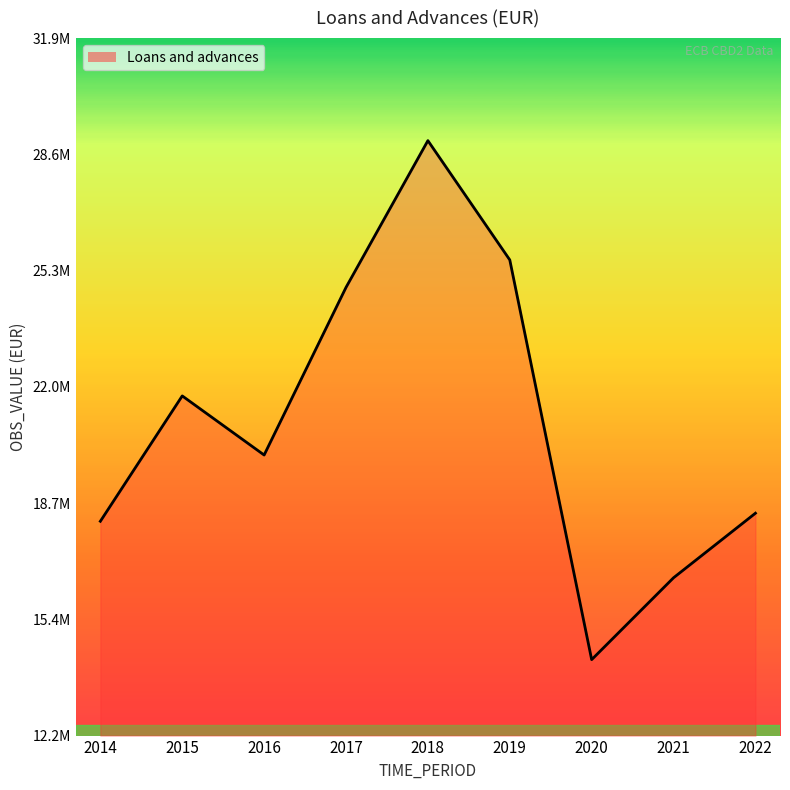

List the labels in order of value, largest first.

2018, 2019, 2017, 2015, 2016, 2022, 2014, 2021, 2020